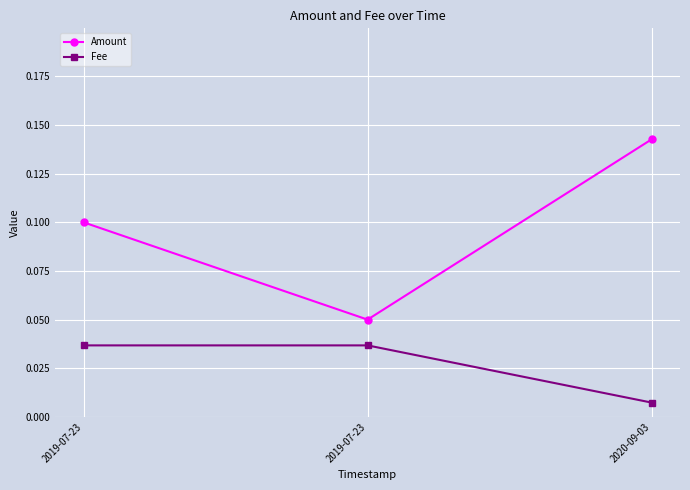

What are all the series names shown in the legend?

Amount, Fee